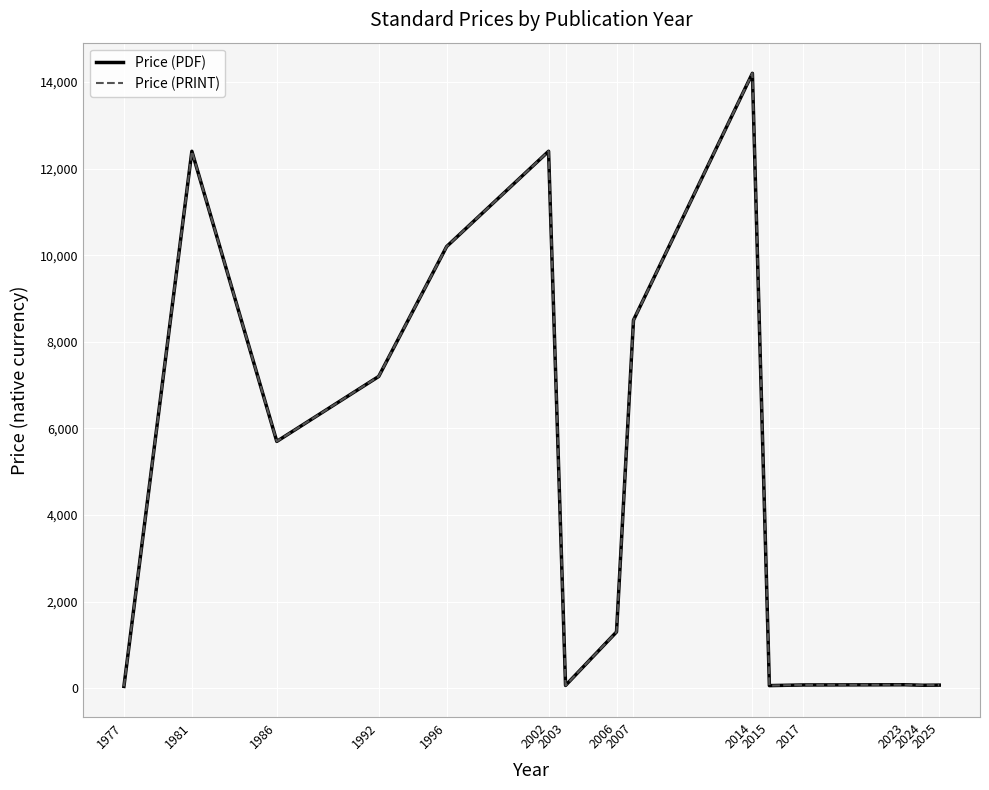

What is the value of the Price (PDF) point at the 1st from the left?

43.0